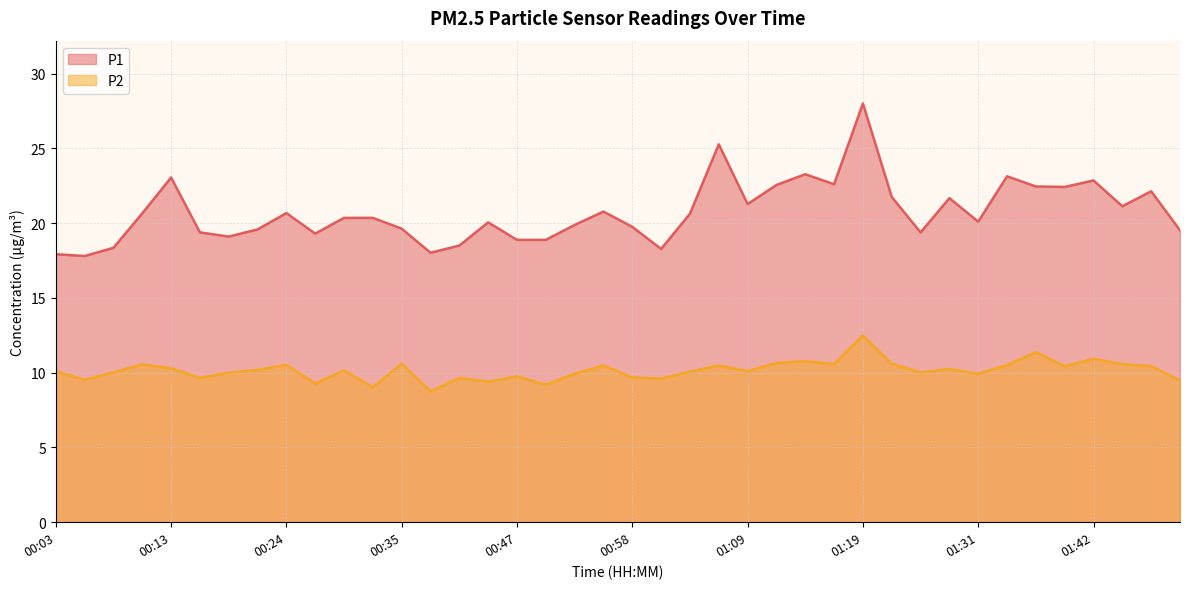

Rank the series at 01:44 from lowest to highest value.

P2, P1